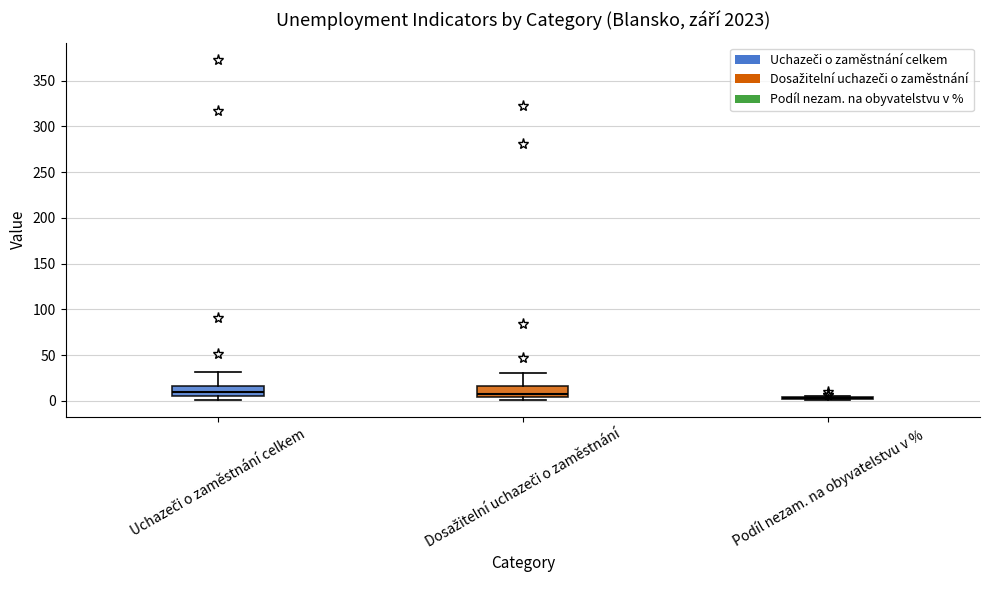

Reading left to right, transcribe this box plot: for each box, give where its median line is, the range the box spans, and where its two whiskers end, as read against the y-axis. The values are not printed on the chart, so give them approximately, as read against the axis.

Uchazeči o zaměstnání celkem: median 10, box 5 to 15, whiskers 0 to 30
Dosažitelní uchazeči o zaměstnání: median 10, box 5 to 15, whiskers 0 to 30
Podíl nezam. na obyvatelstvu v %: box collapsed to a line at 5, whiskers 0 to 5